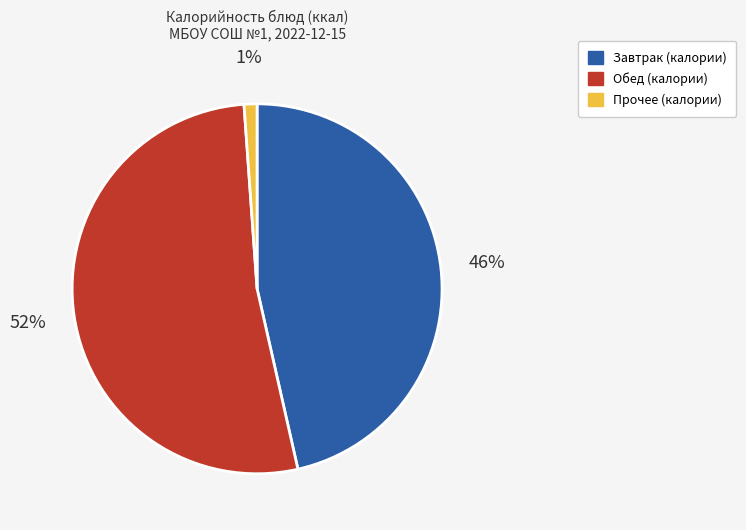

Does any single category account for the majority?

Yes